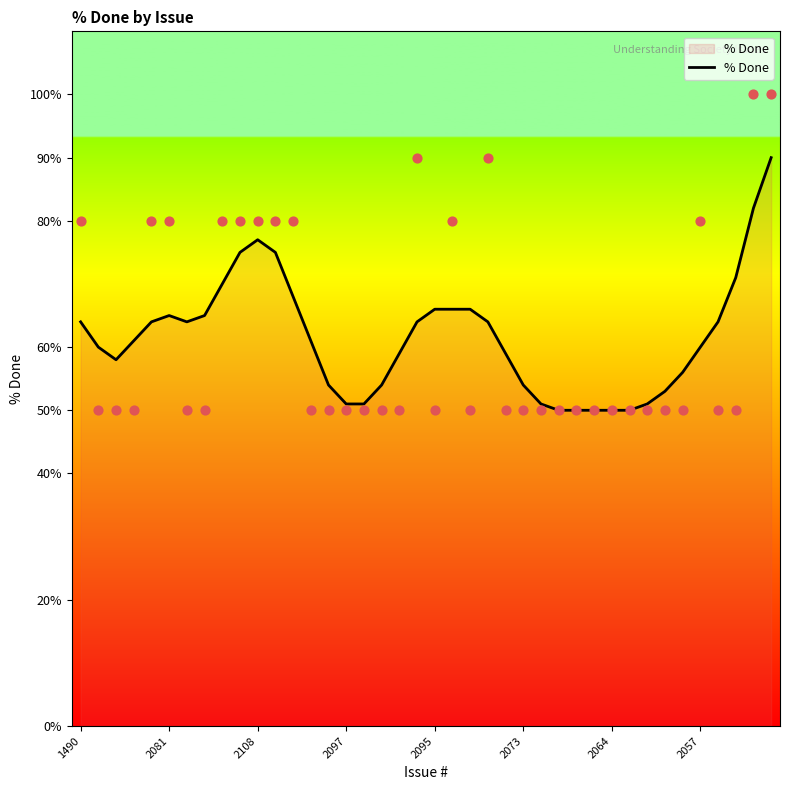

Which has a higher value, 19 or 17?

19